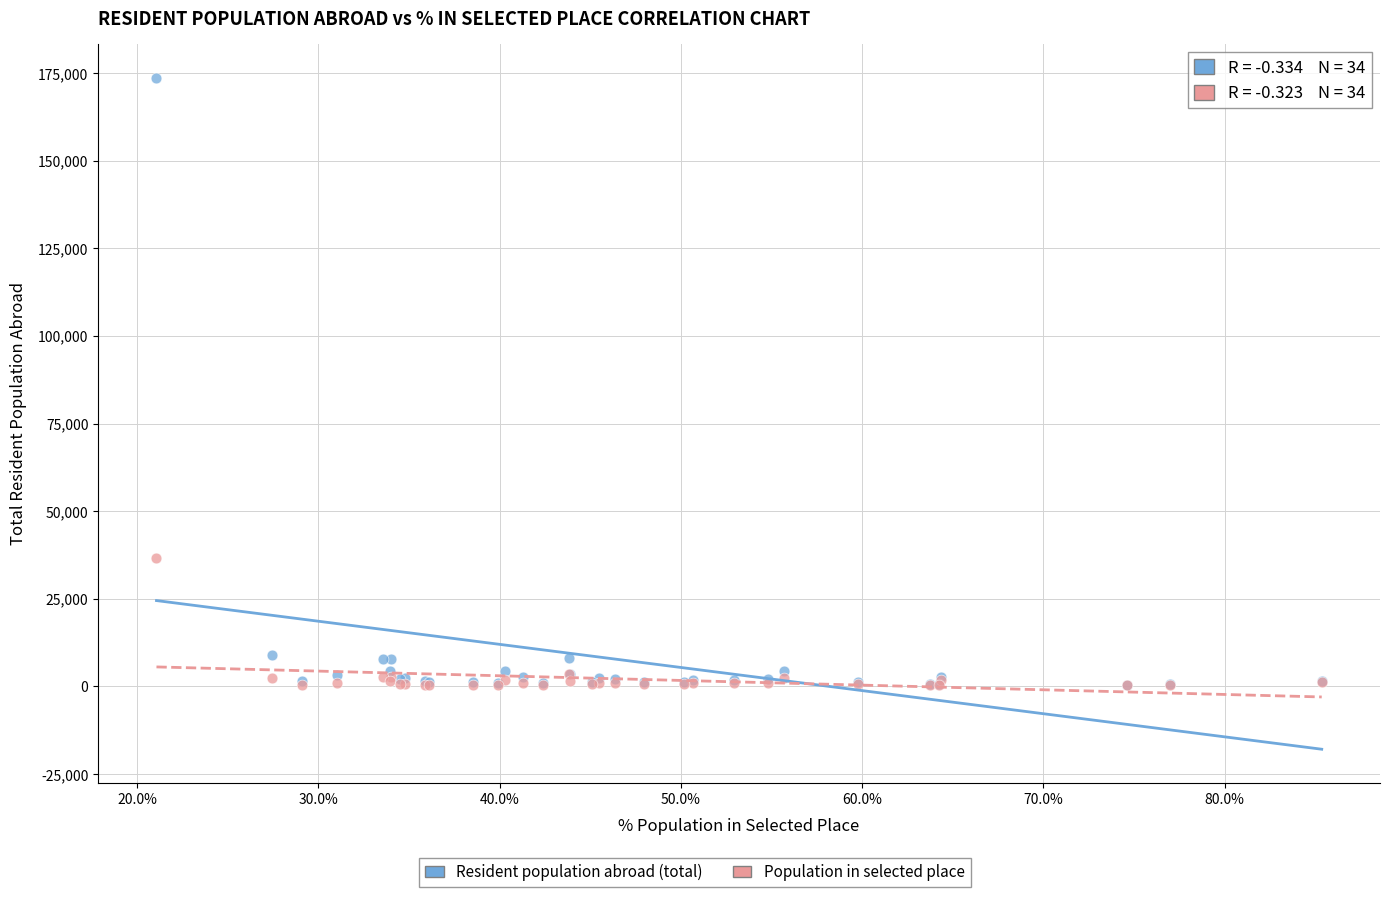

Across all series, what Y value is closest to 87044?

36604